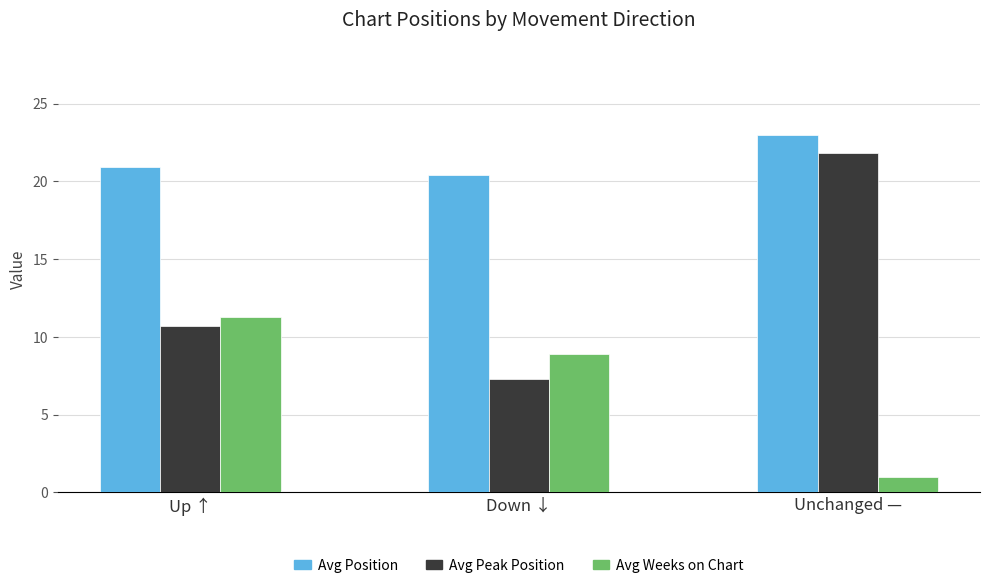

Are the bars grouped side by side (vs. stacked)?

Yes